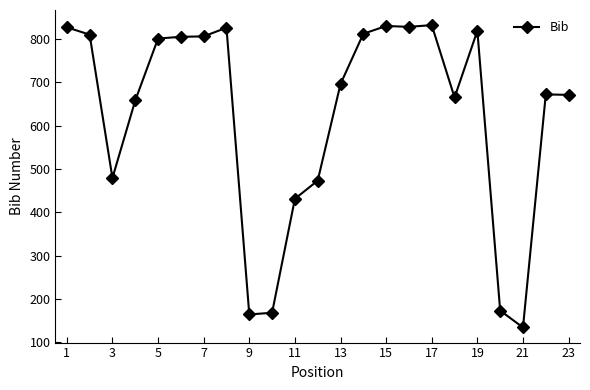

What is the minimum value shown in the chart?

134